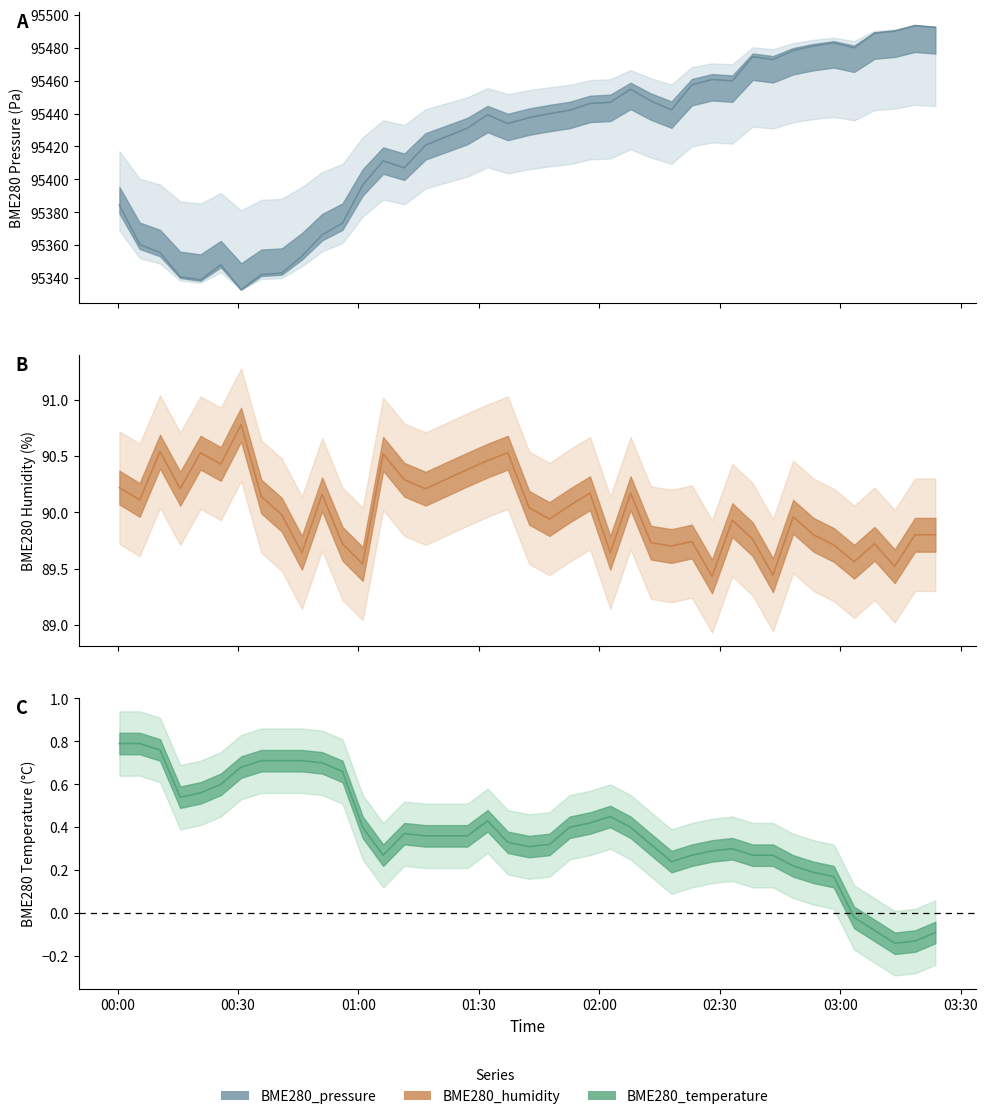

How many values in BME280_temperature are below zero?

5